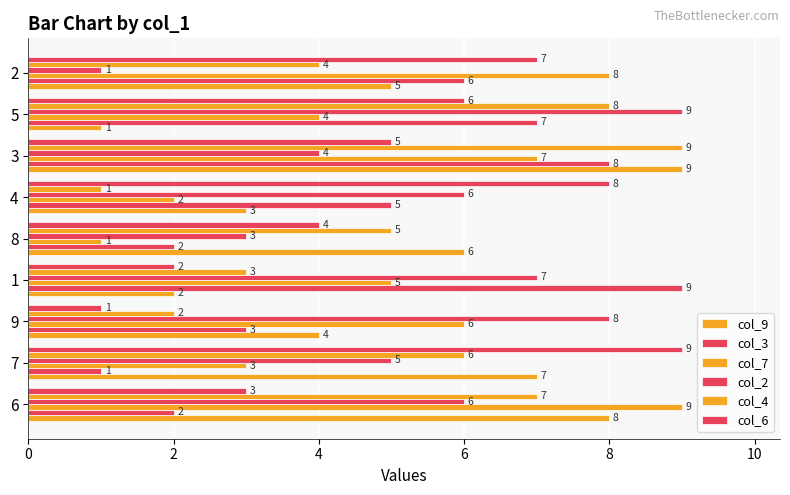

How many values in the col_6 series are below 5?

4